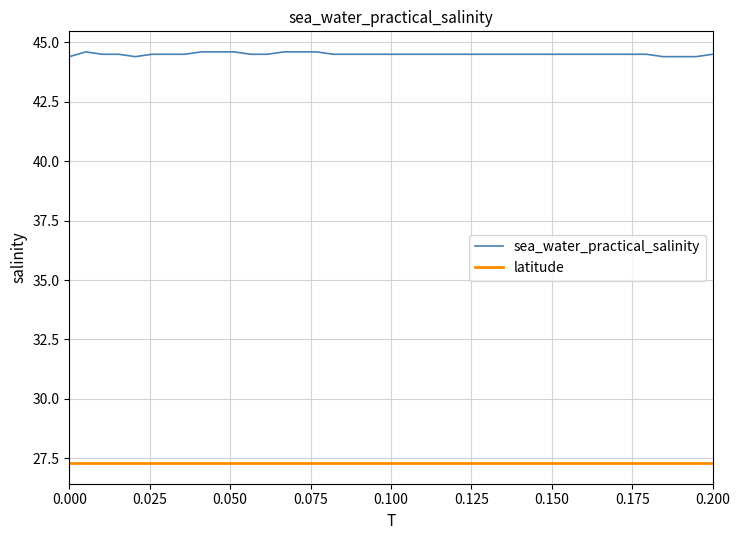

What is the sum of all sea_water_practical_salinity values?

1780.2